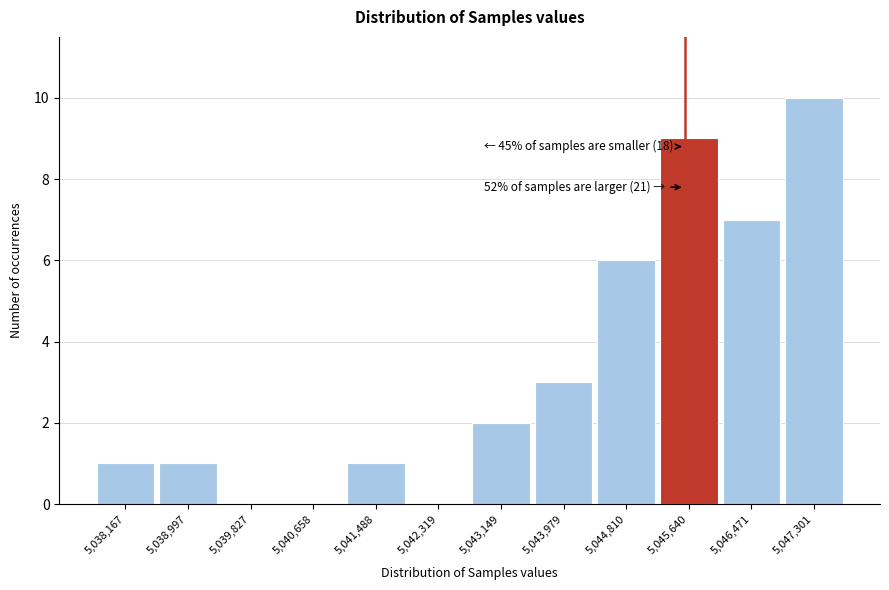

Reading right to left, transcribe all the data shown in this chart.

5,047,301=10	5,046,471=7	5,045,640=9	5,044,810=6	5,043,979=3	5,043,149=2	5,042,319=0	5,041,488=1	5,040,658=0	5,039,827=0	5,038,997=1	5,038,167=1